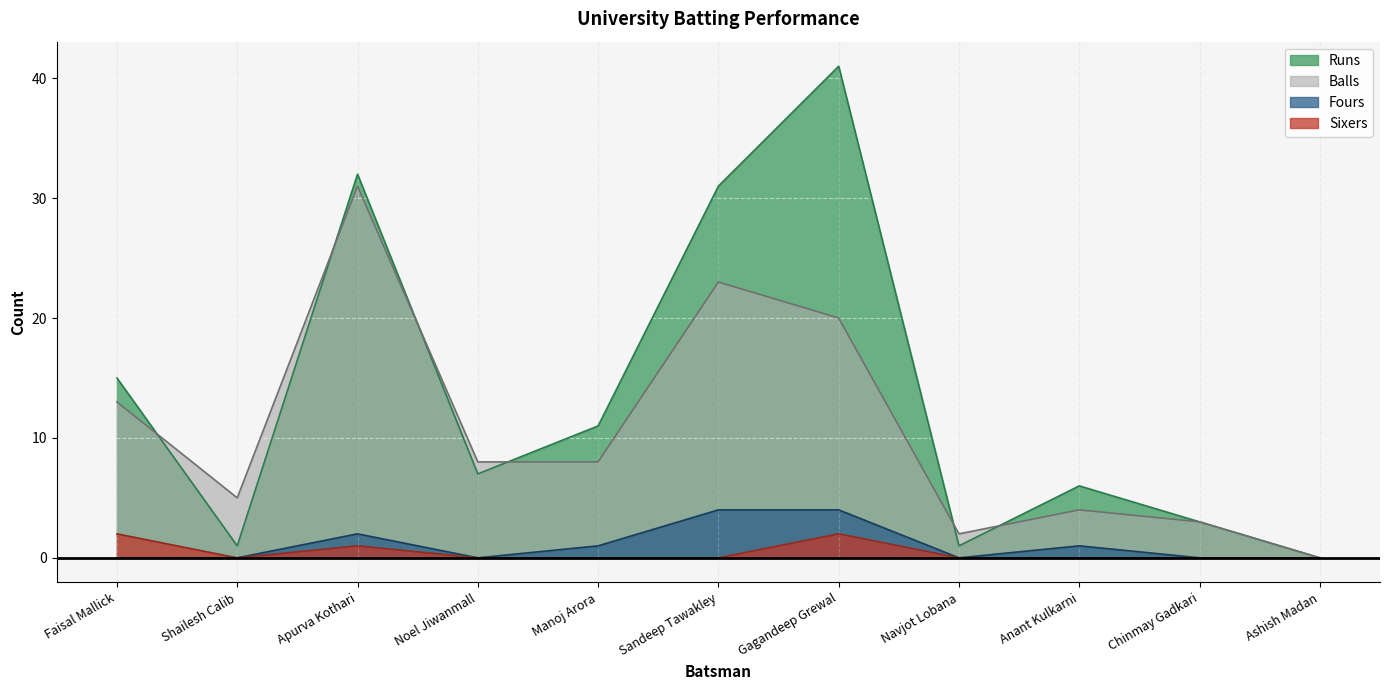

The value of Balls at Ashish Madan is -21. True or false?

False